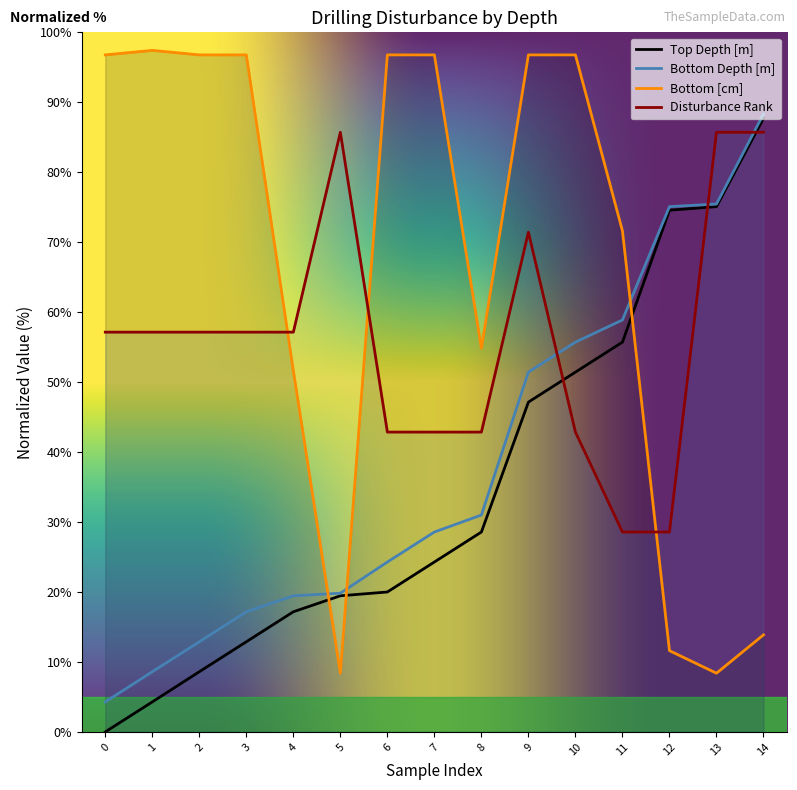

Does the chart have visible grid lines?

No